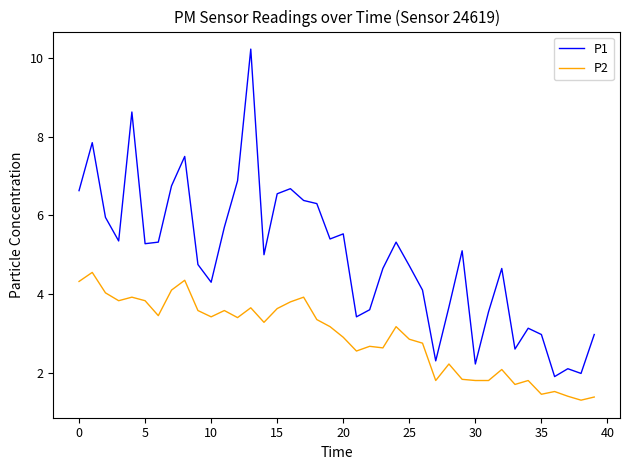

Which series has the widest spread of values?

P1